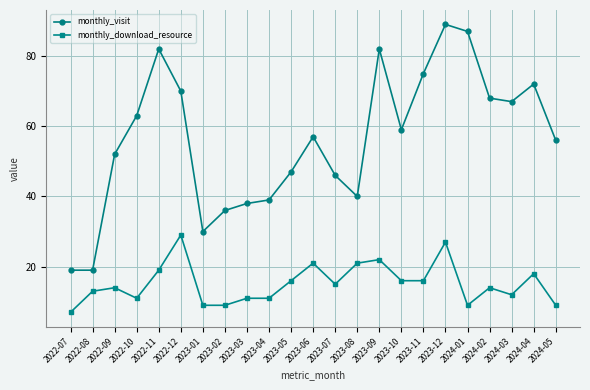

At 2024-04, list the series in order from largest to smallest.

monthly_visit, monthly_download_resource